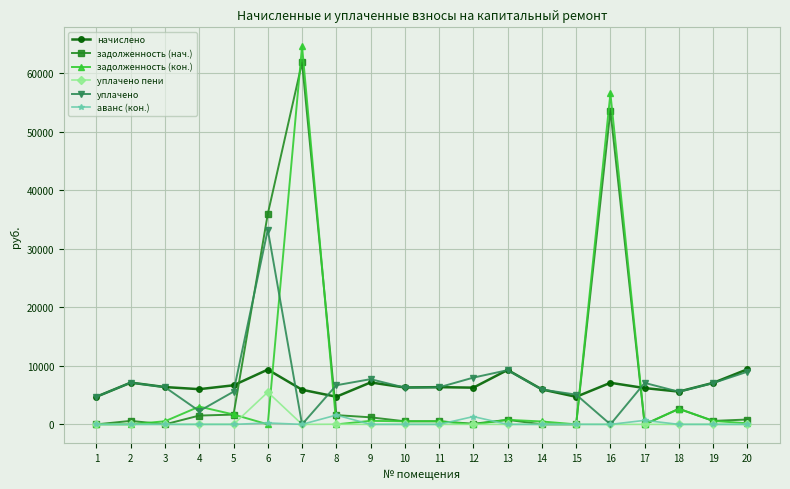

Is it true that задолженность (кон.) equals 181.1 at 20?

True